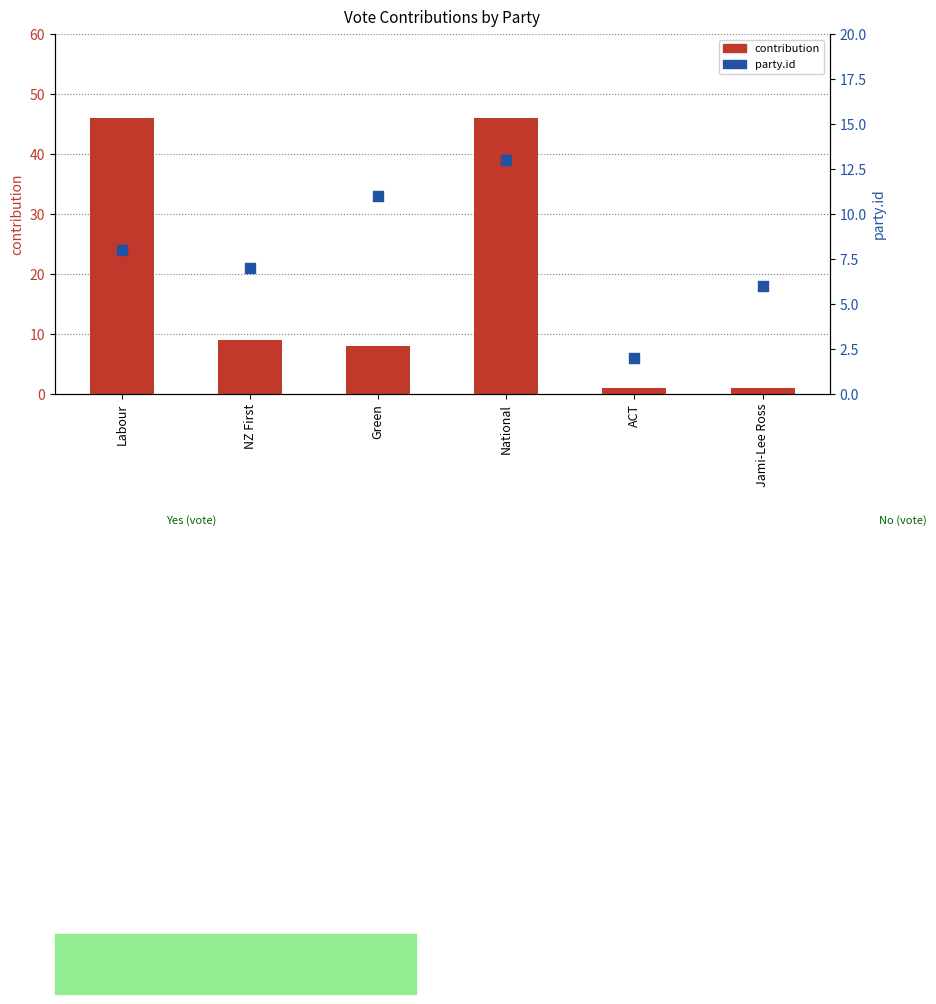

At which category is the sum across all series the highest?

National